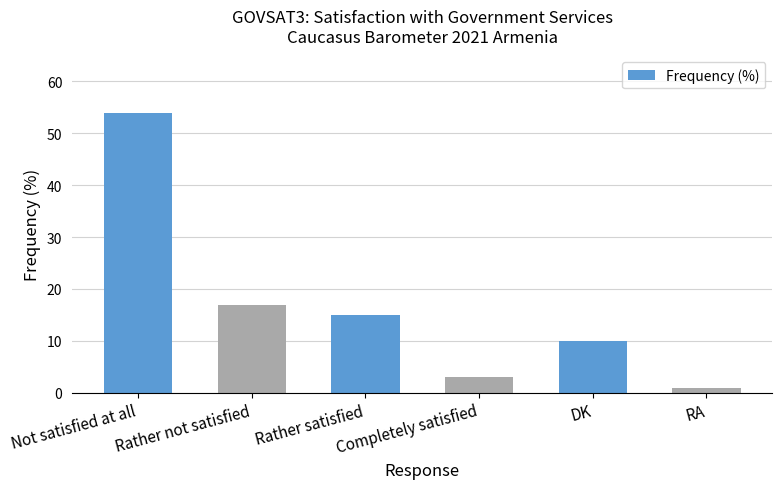

Which has a higher value, Completely satisfied or Rather not satisfied?

Rather not satisfied